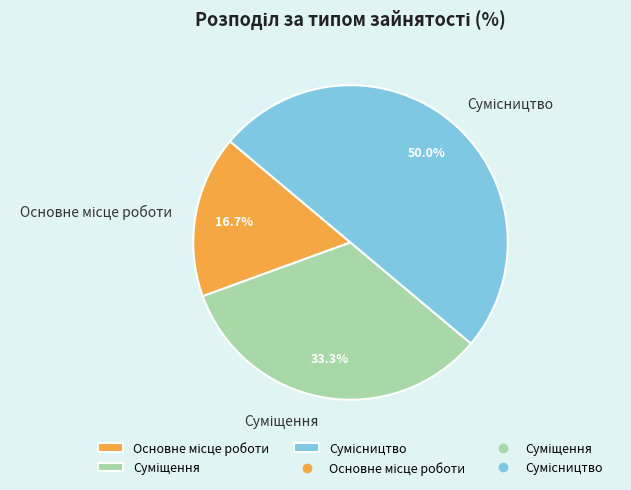

How many slices are in this pie chart?

3